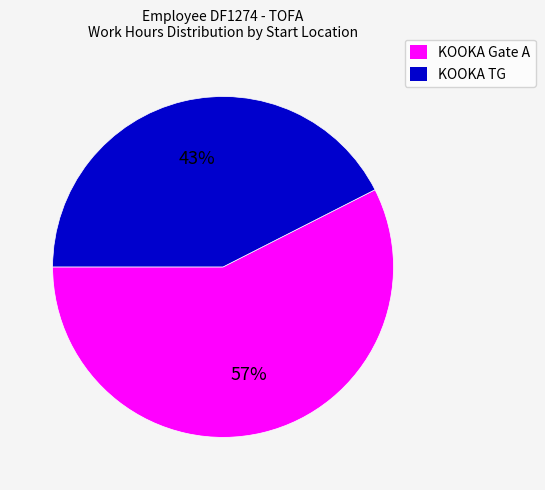

Does any single category account for the majority?

Yes